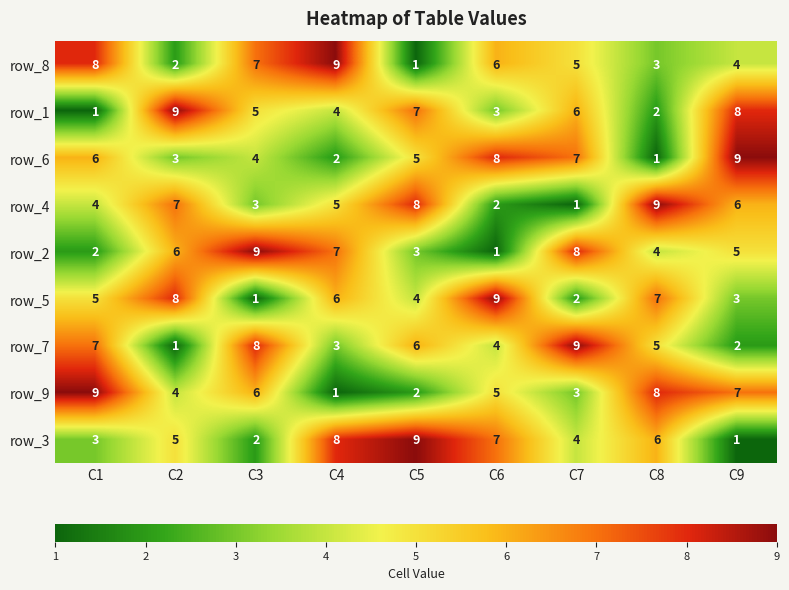

What is the total value across all series at C4?

45